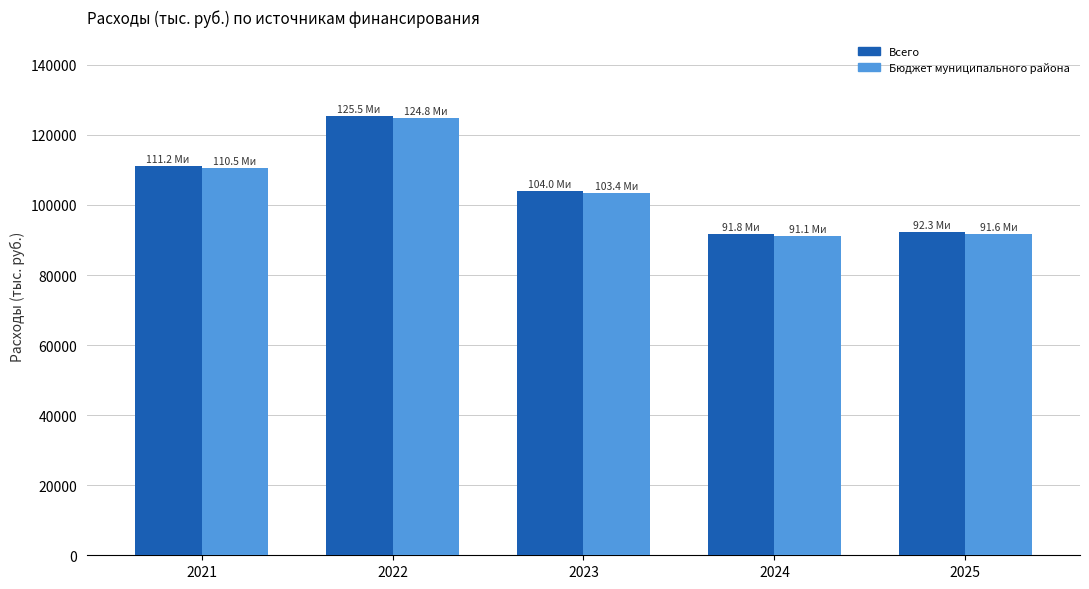

What is the smallest value displayed?

91136.4